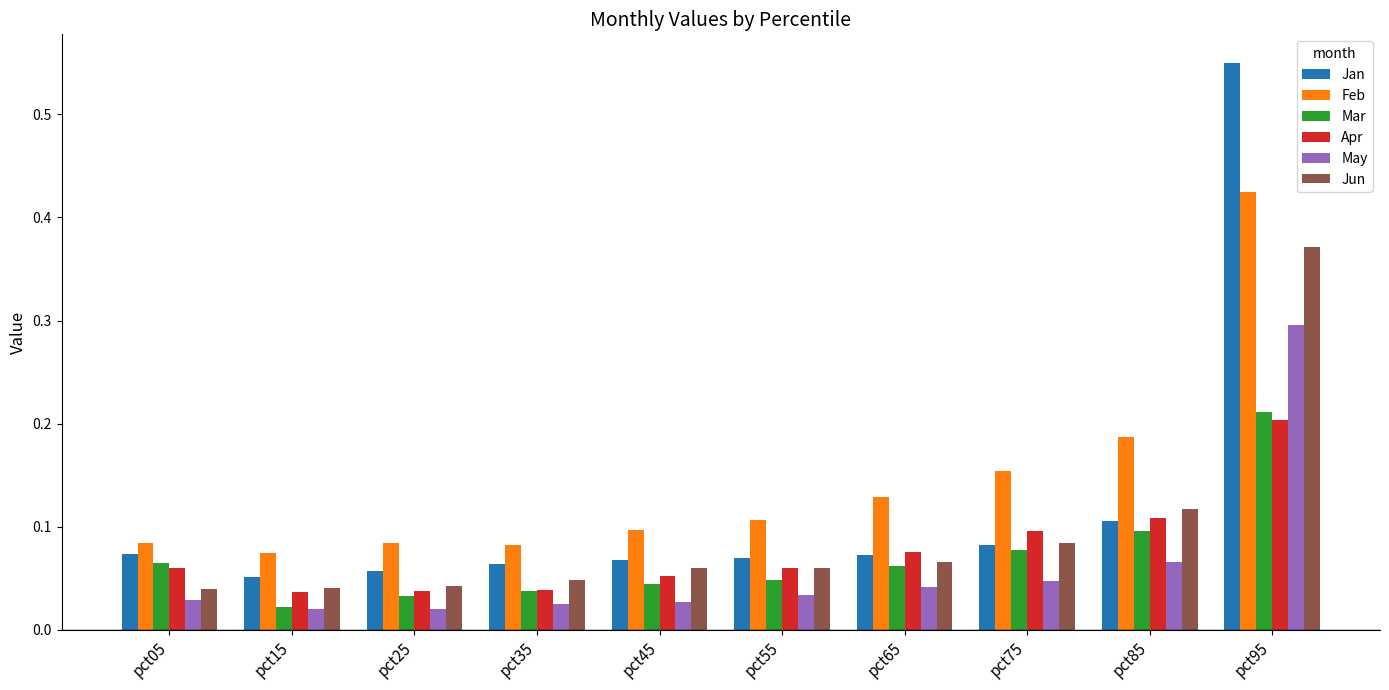

What is the difference between the maximum and second lowest values in the Feb series?

0.3